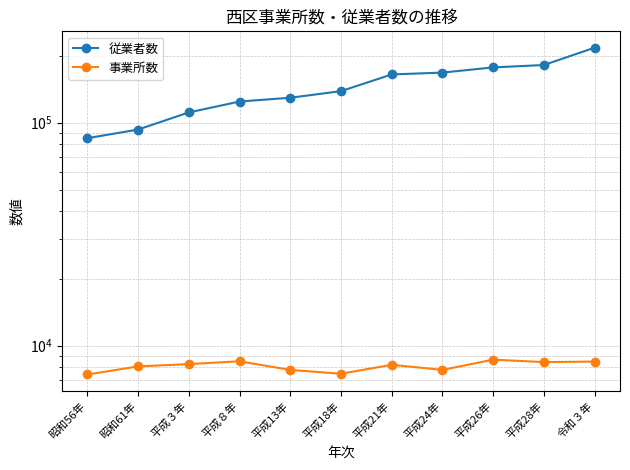

True or false: 事業所数 has more than 1 interior local peaks.

True